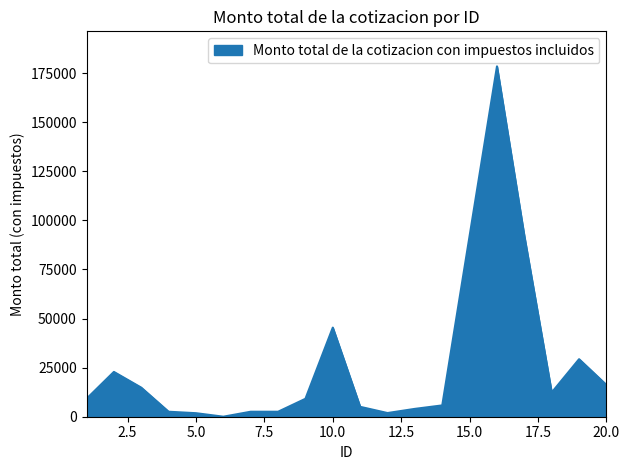

What is the difference between the maximum and minimum values?

178460.1